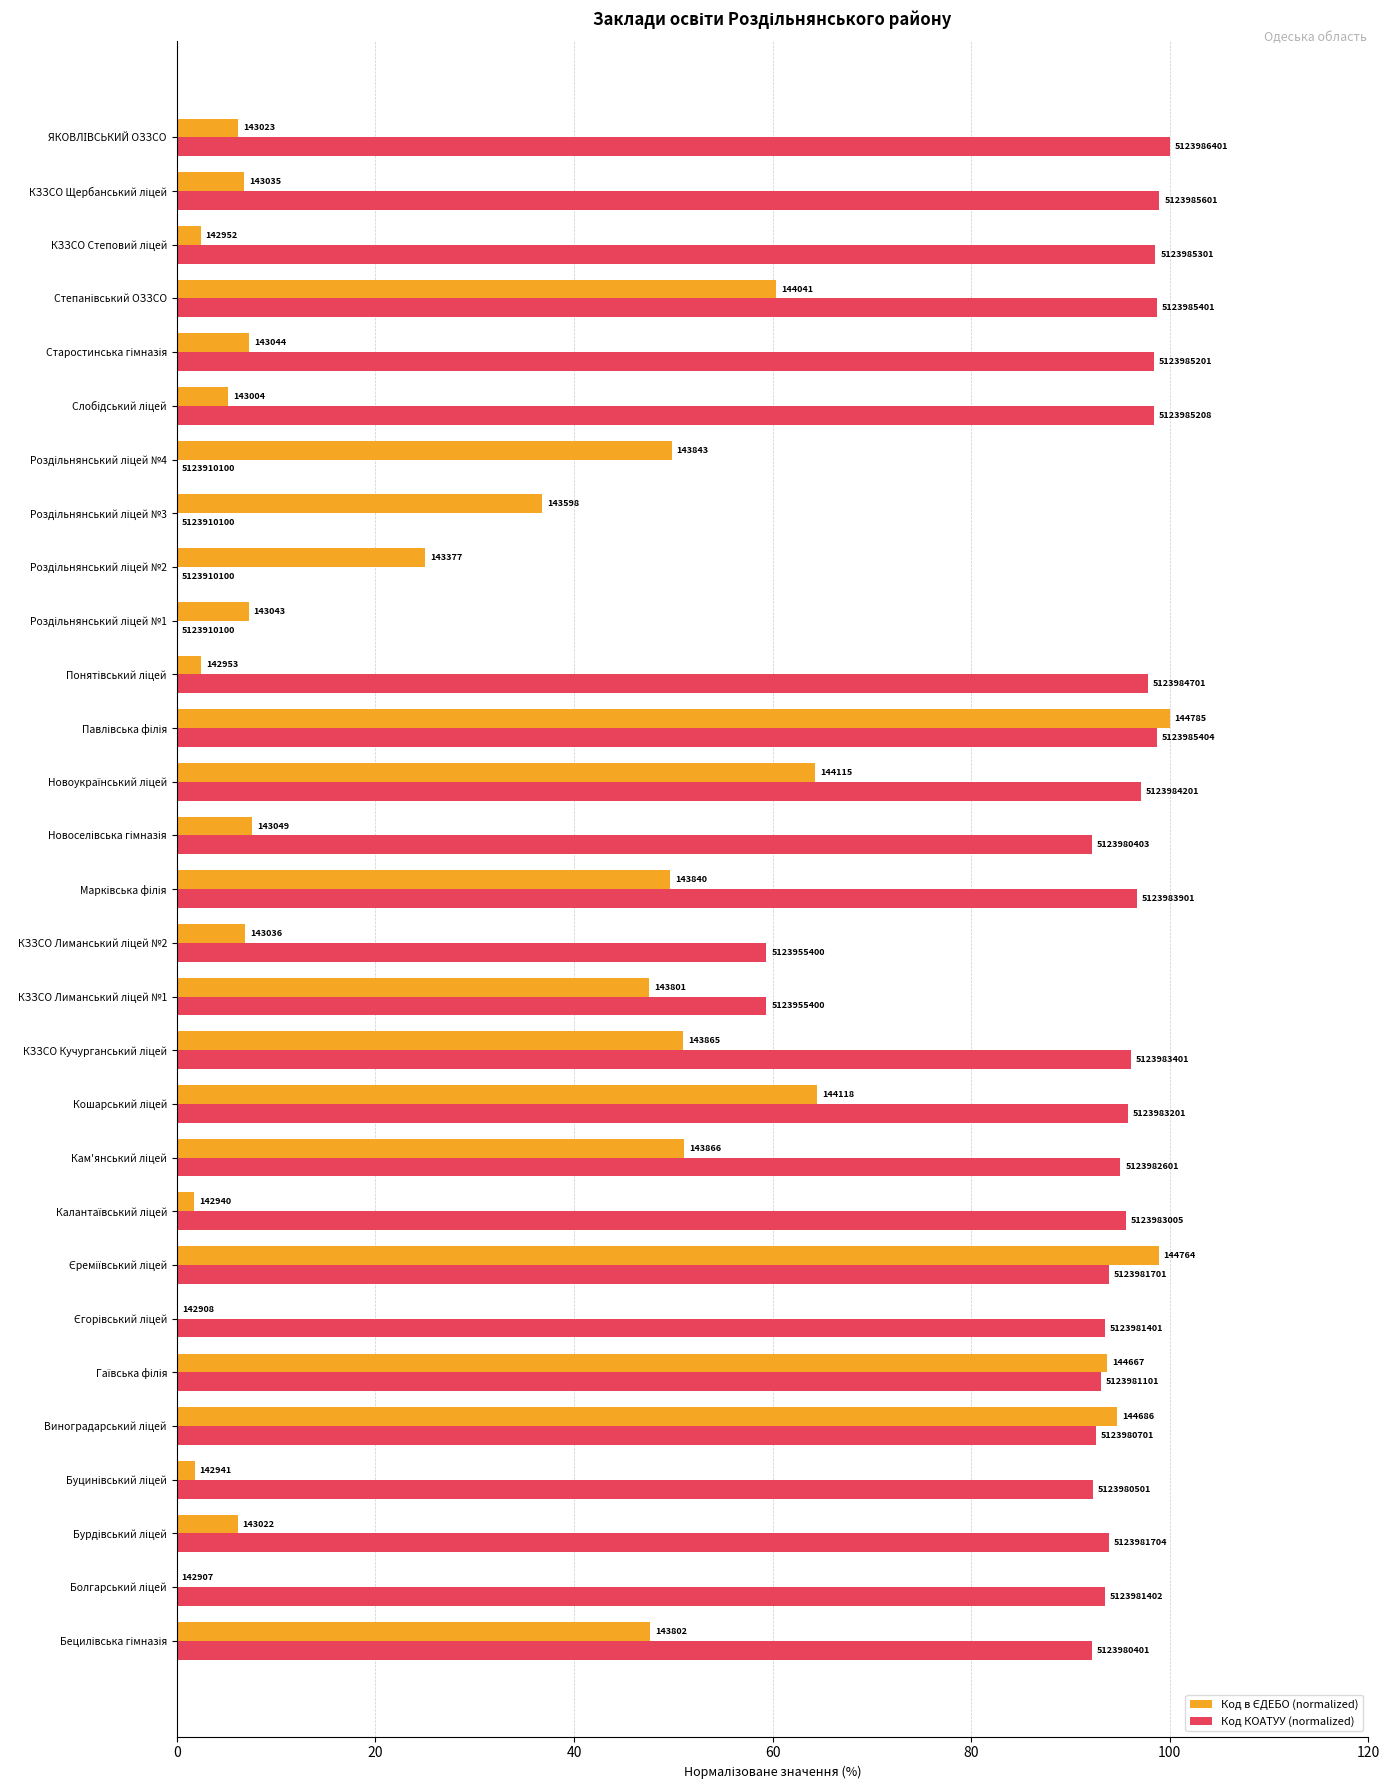

Reading left to right, extract all data points from this chart.

Код в ЄДЕБО (normalized): 47.7	0.0	6.1	1.8	94.7	93.7	0.1	98.9	1.8	51.1	64.5	51.0	47.6	6.9	49.7	7.6	64.3	100.0	2.4	7.2	25.0	36.8	49.8	5.2	7.3	60.4	2.4	6.8	6.2
Код КОАТУУ (normalized): 92.1	93.4	93.8	92.3	92.5	93.1	93.4	93.8	95.5	95.0	95.8	96.1	59.4	59.4	96.7	92.1	97.1	98.7	97.8	0.0	0.0	0.0	0.0	98.4	98.4	98.7	98.6	99.0	100.0